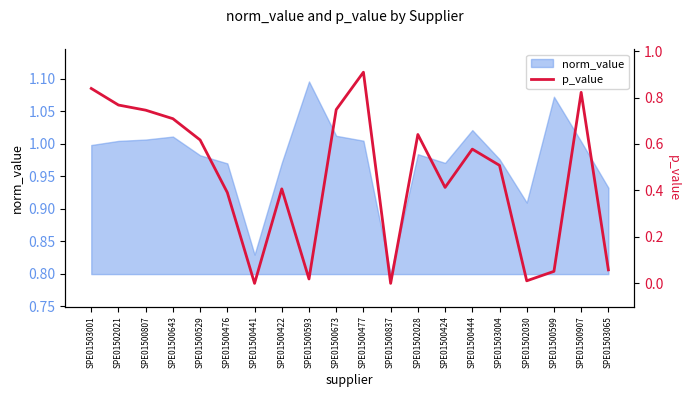

What position from the left is SPE01500907?

19